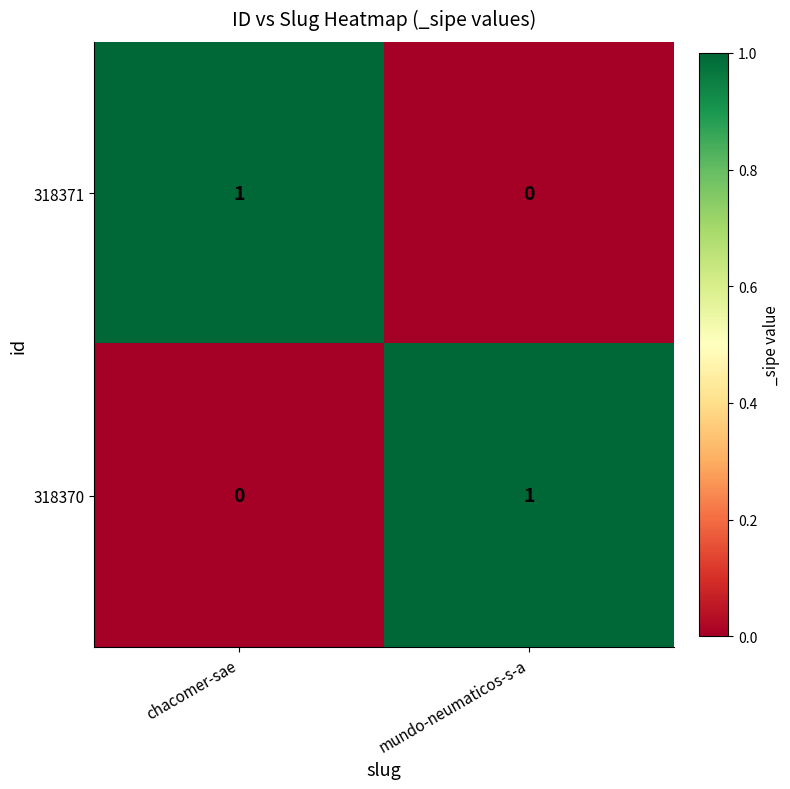

Count the number of categories in the chart.

2